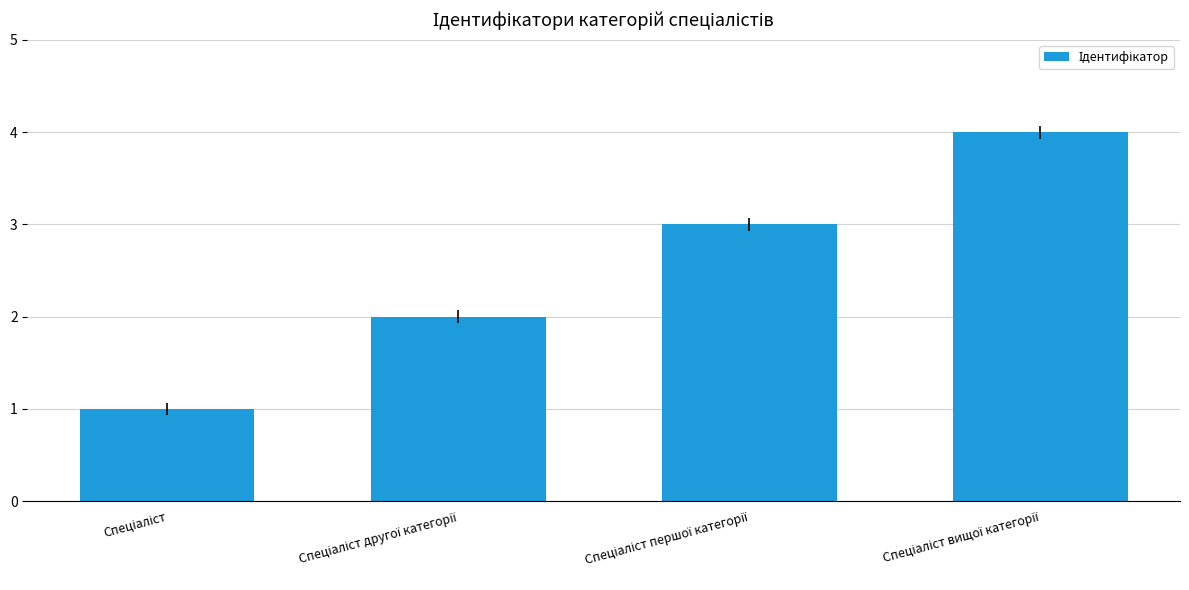

Count the number of categories in the chart.

4